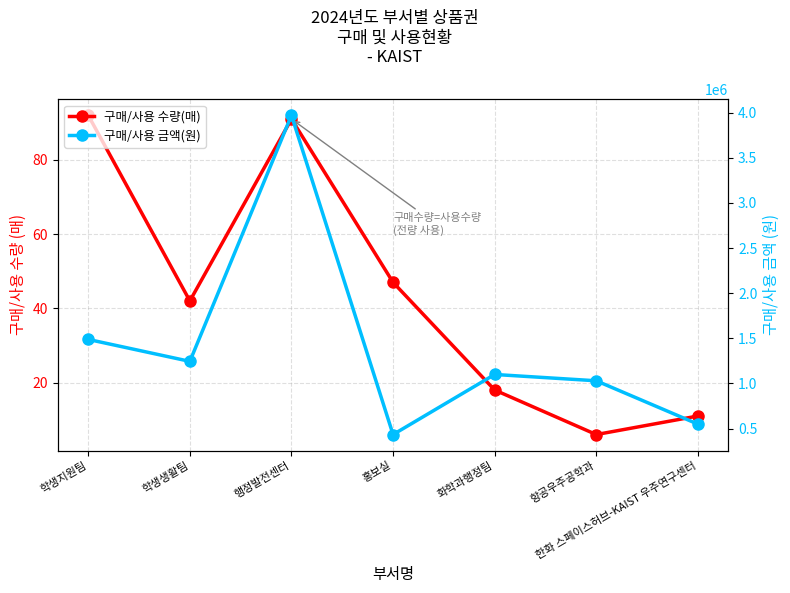

At which category does 구매/사용 금액(원) reach its first local valley?

학생생활팀